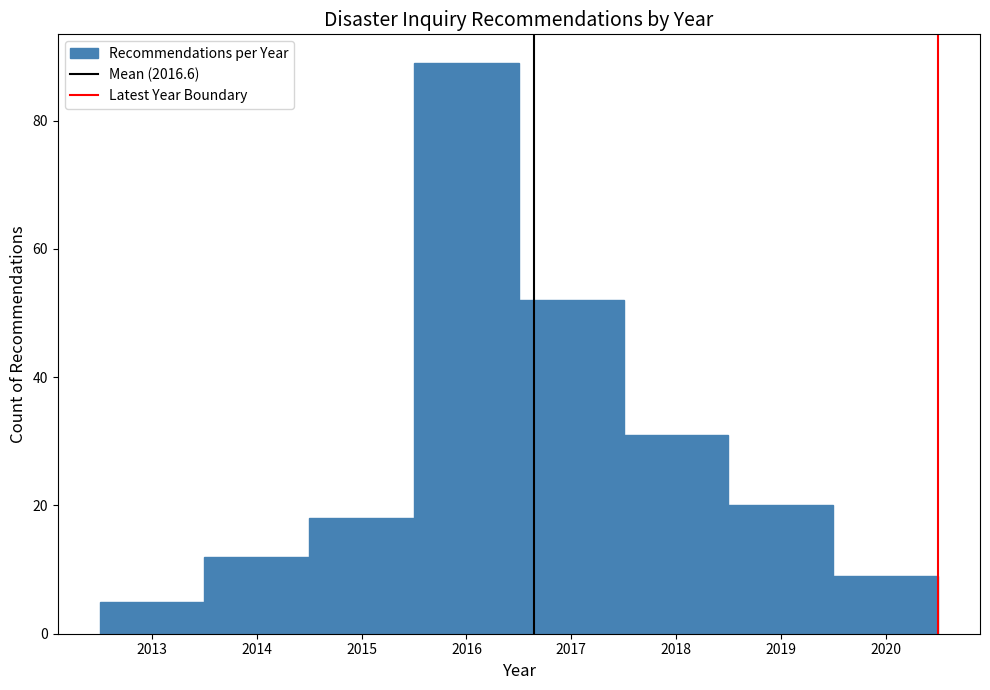

Over which range of the x-axis is the bar tallest?

2015.5 to 2016.5